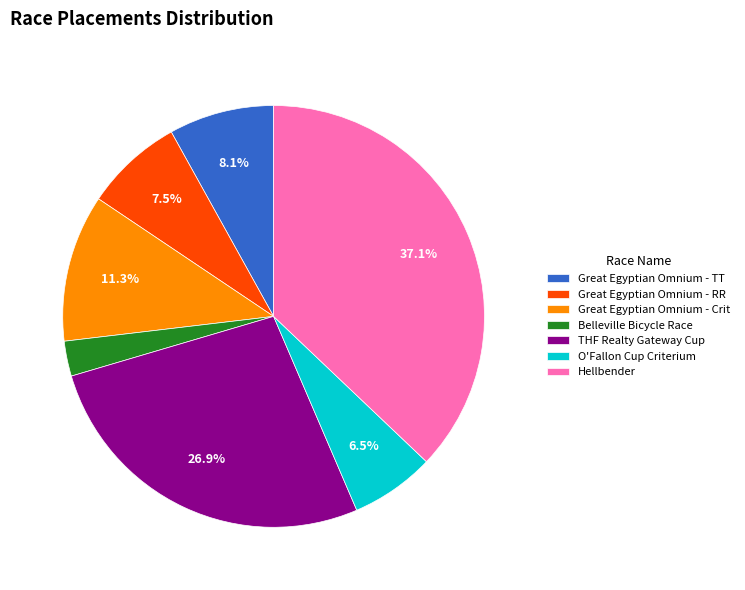

How many segments does this pie chart have?

7